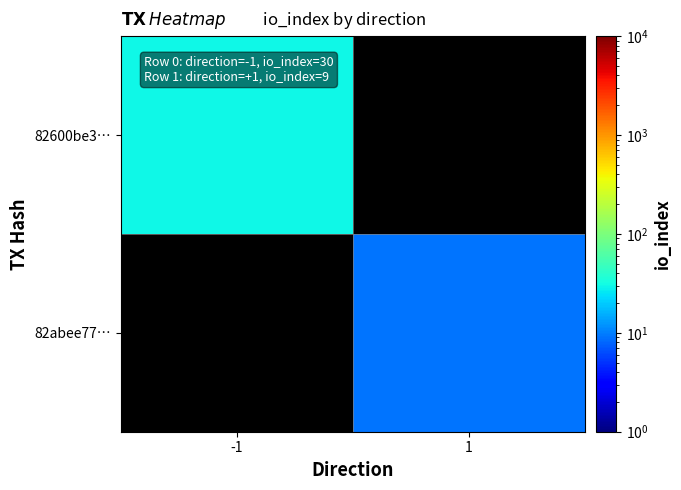

What is the smallest value displayed?

9.0